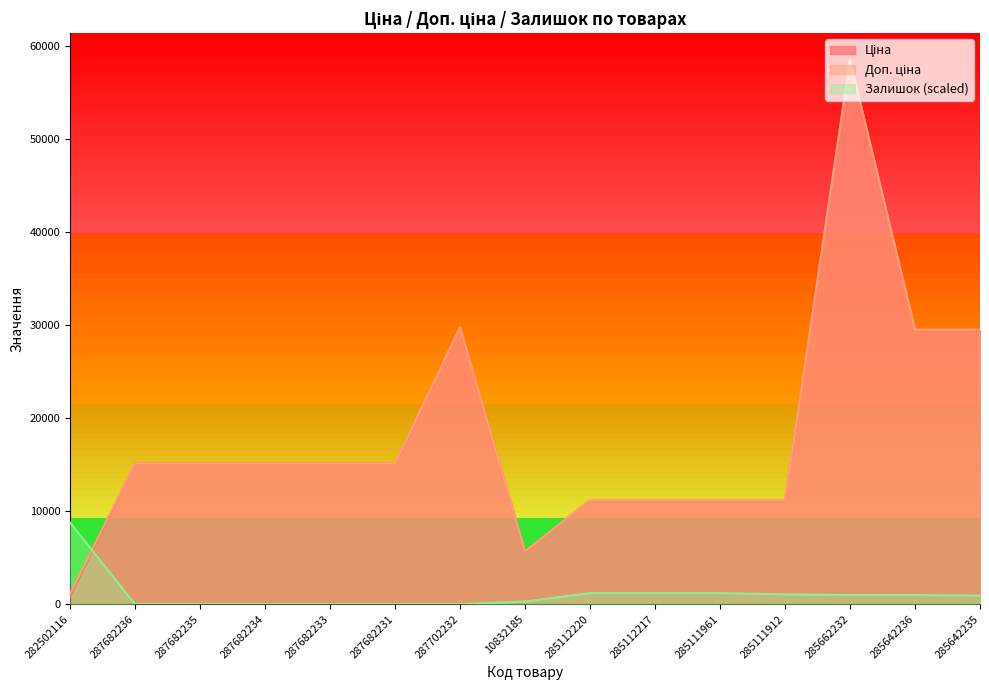

How many intersections are there between Доп. ціна and Залишок?

1